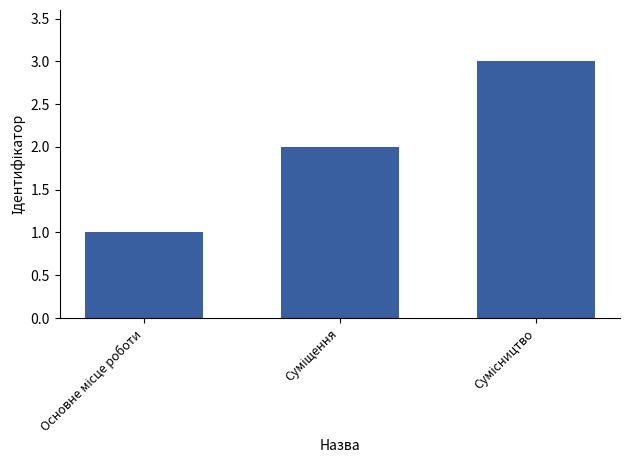

Does the chart contain stacked bars?

No